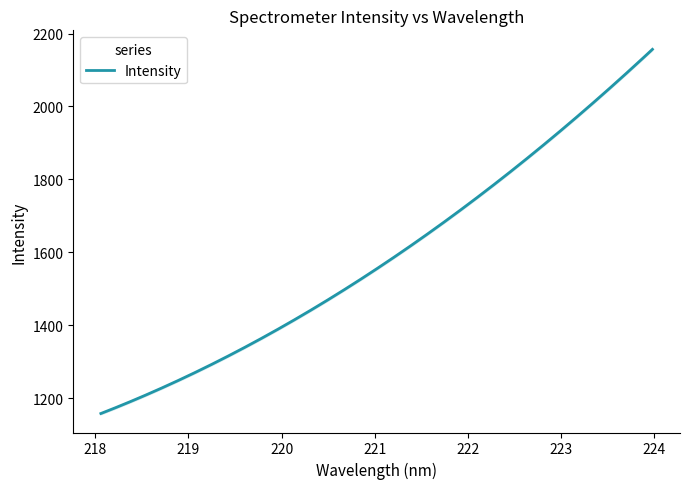

Between 223.5987 and 222.6447, which is larger?

223.5987